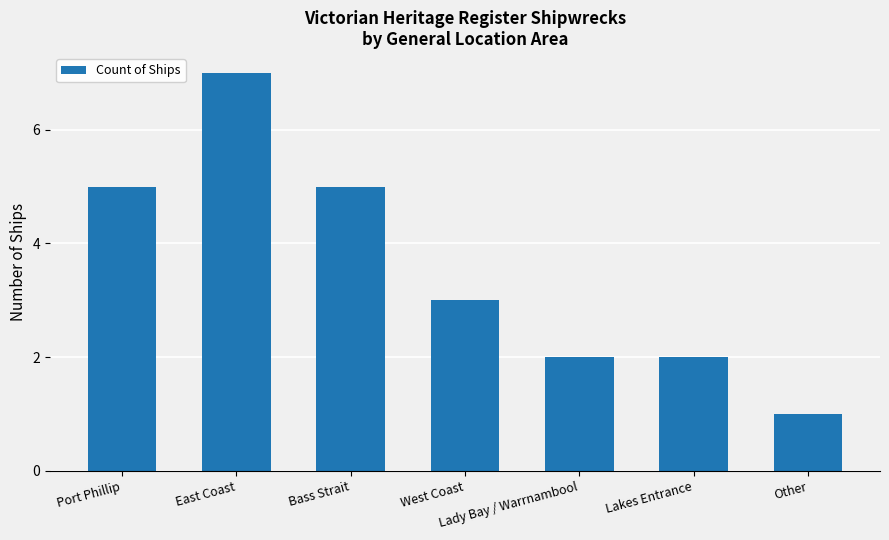

Where does the data first go above 3?

Port Phillip